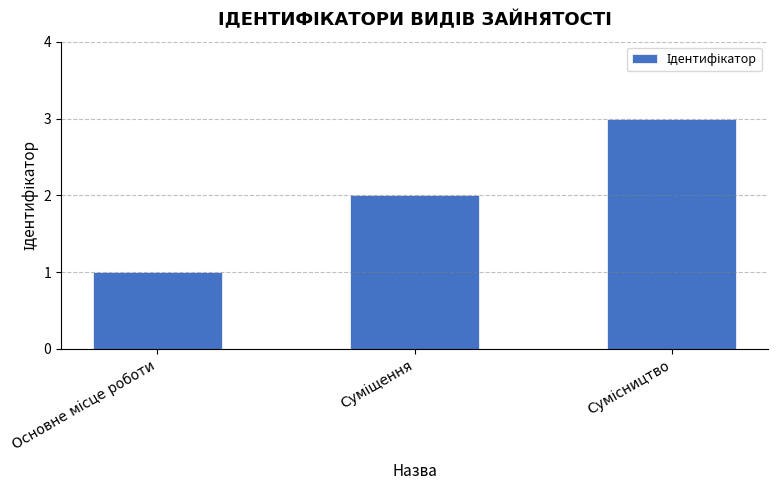

What is the maximum value shown in the chart?

3